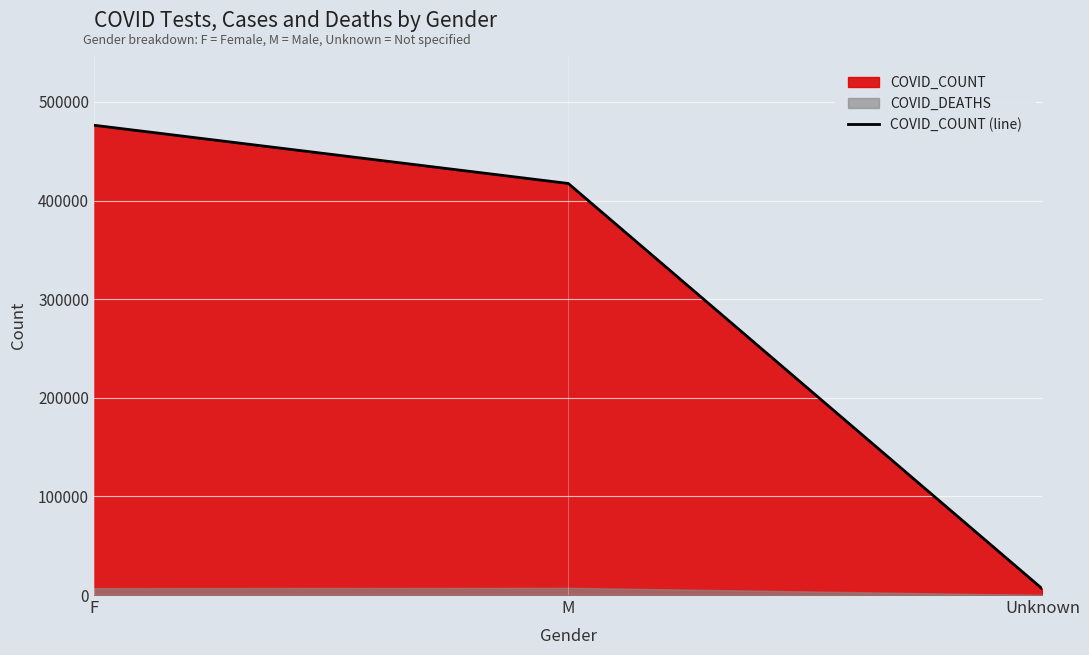

Count the values in the range 6108 to 476383.

3